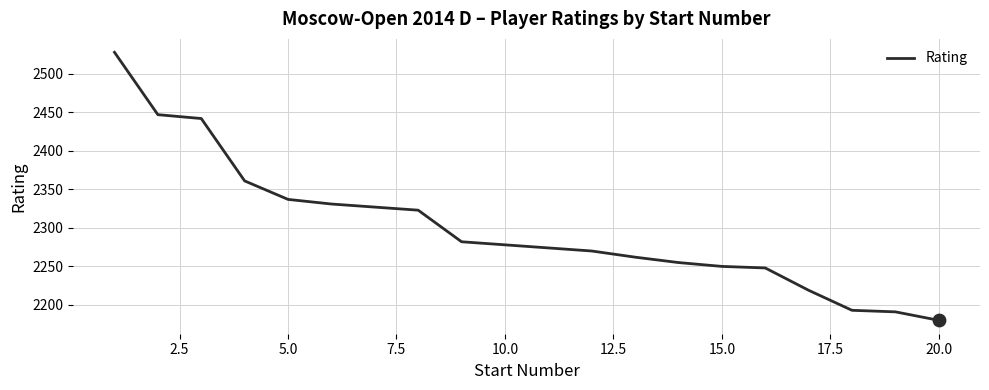

What is the maximum value shown in the chart?

2528